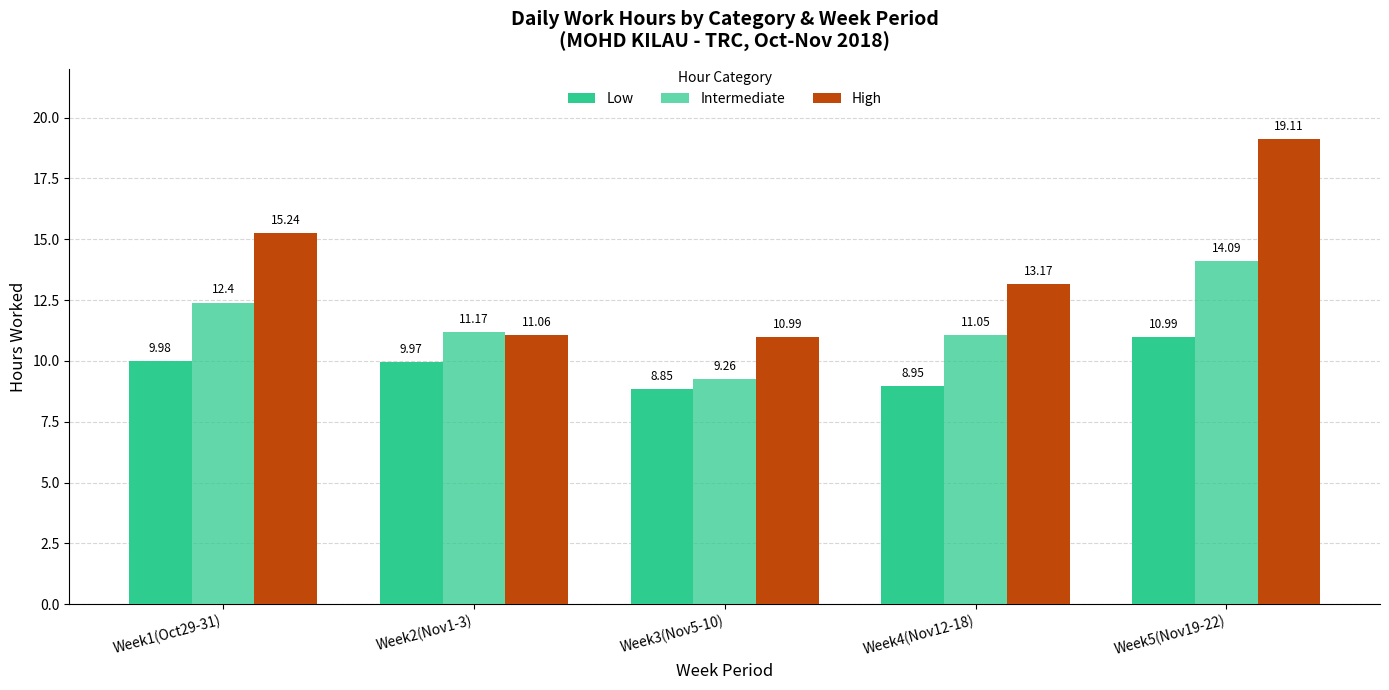

How many bars are there in each group?

3